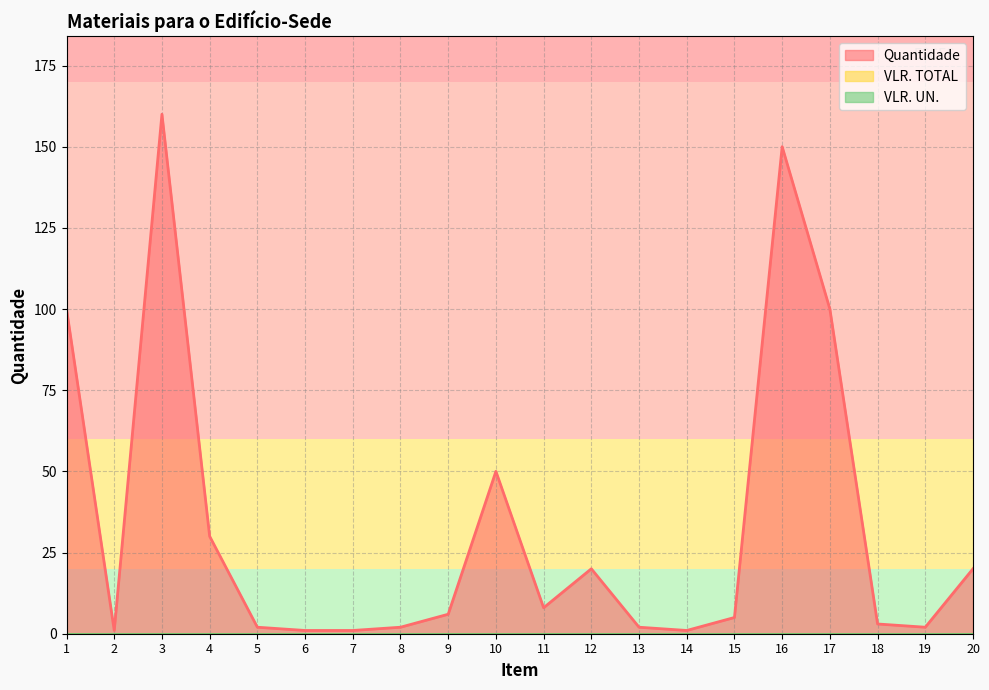

True or false: VLR. UN. and Quantidade intersect in this chart.

False